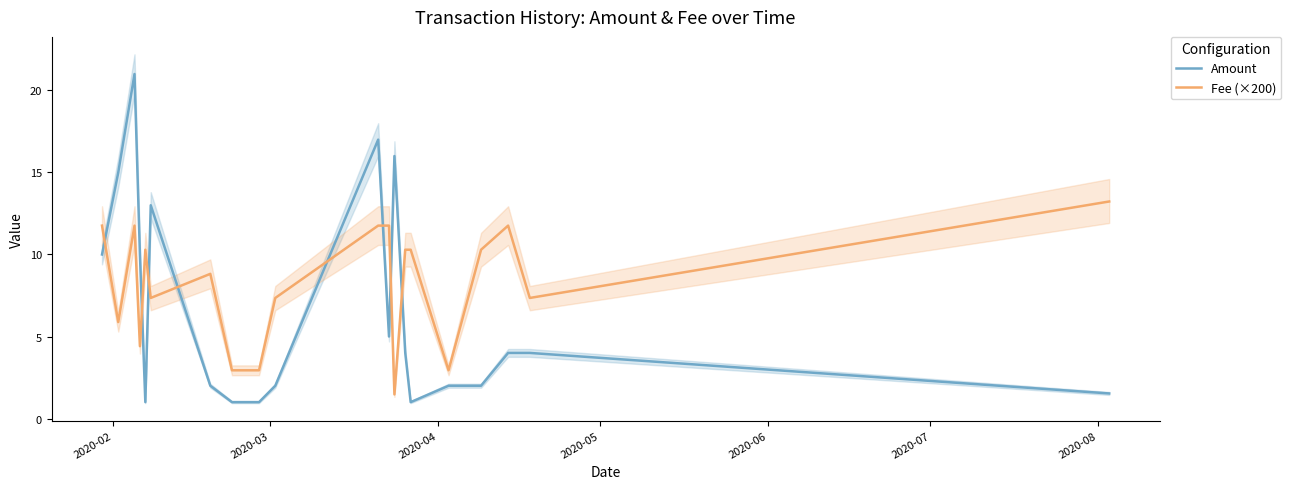

Reading right to left, list all the values displayed in this chart.

Amount: 1.5	4.0	4.0	2.0	2.0	1.0	4.0	16.0	5.0	17.0	2.0	1.0	1.0	2.0	13.0	1.0	10.0	21.0	15.0	10.0
Fee (×200): 13.2	7.3	11.8	10.3	2.9	10.3	10.3	1.5	11.8	11.8	7.3	2.9	2.9	8.8	7.3	10.3	4.4	11.8	5.9	11.8